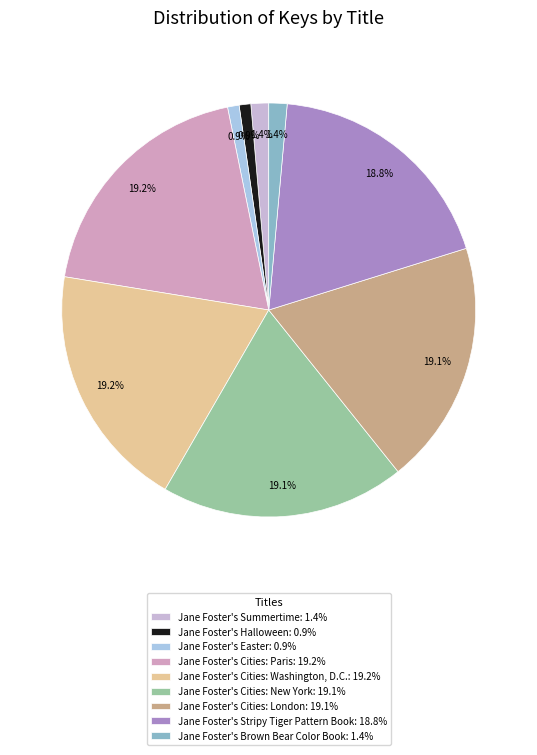

Combined, what portion of the pie is Jane Foster's Cities: Paris and Jane Foster's Brown Bear Color Book?

20.7%